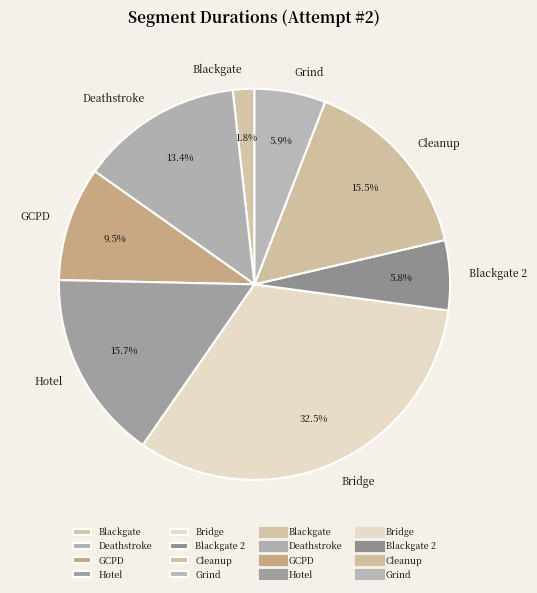

Approximately how many times larger is the value at Hotel compared to Deathstroke?

1.2